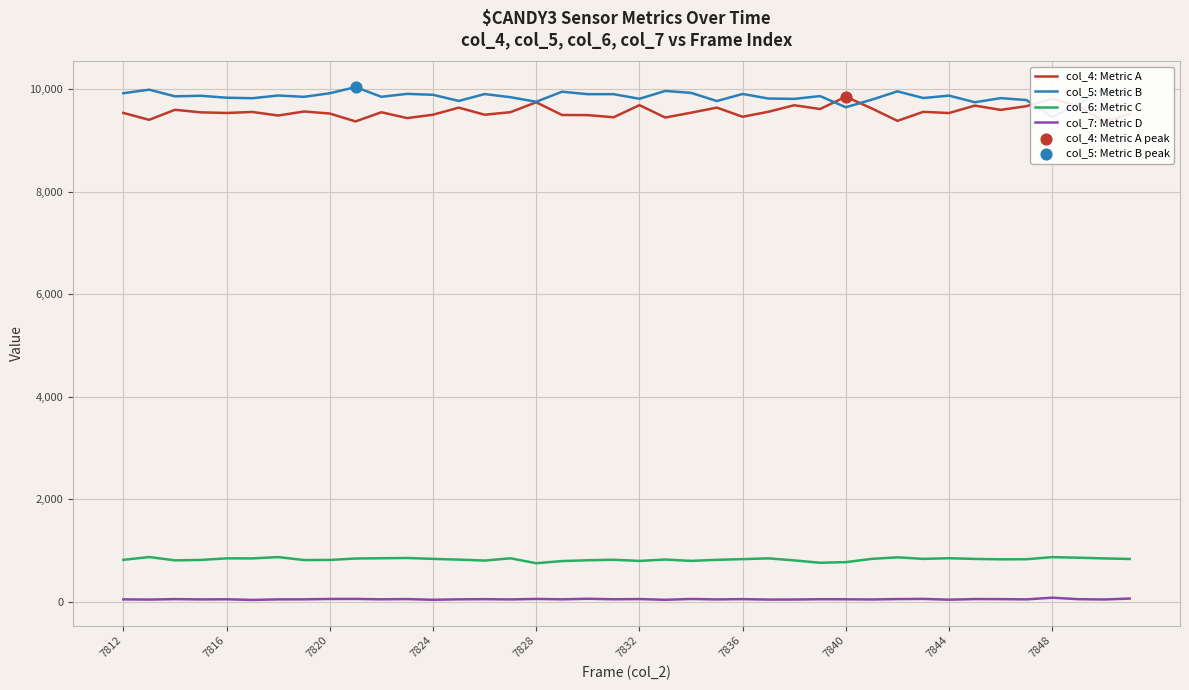

At how many categories does at least one series exceed 8819?

40